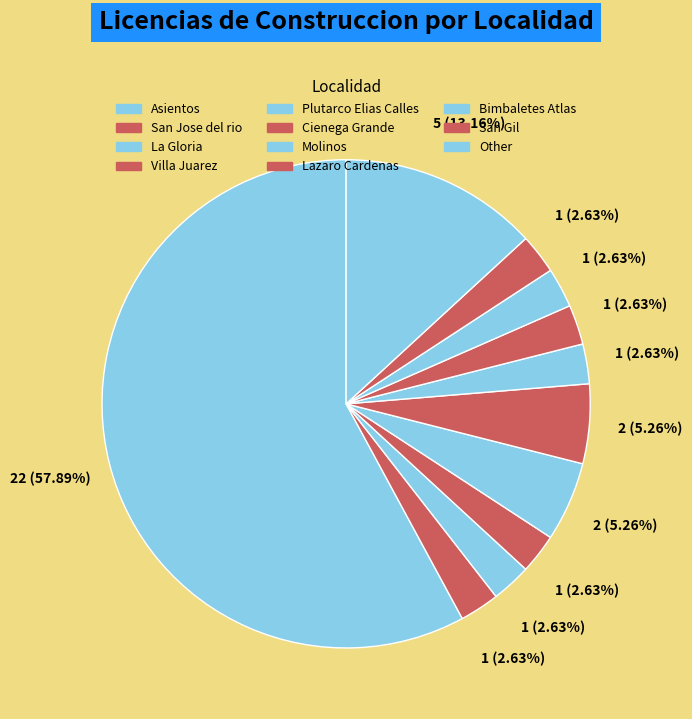

How much of the chart is everything except Other?

86.8%